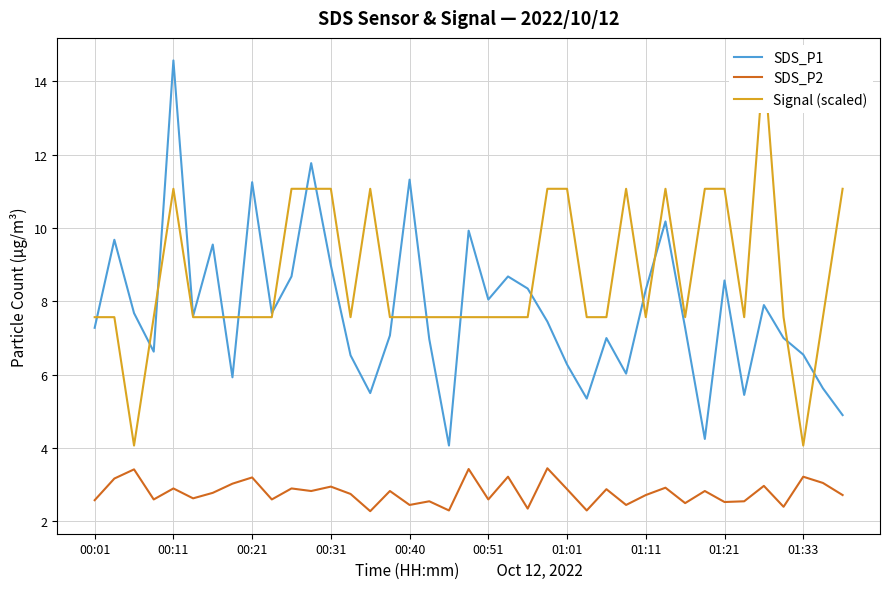

True or false: SDS_P2 has more than 1 interior local peaks.

True